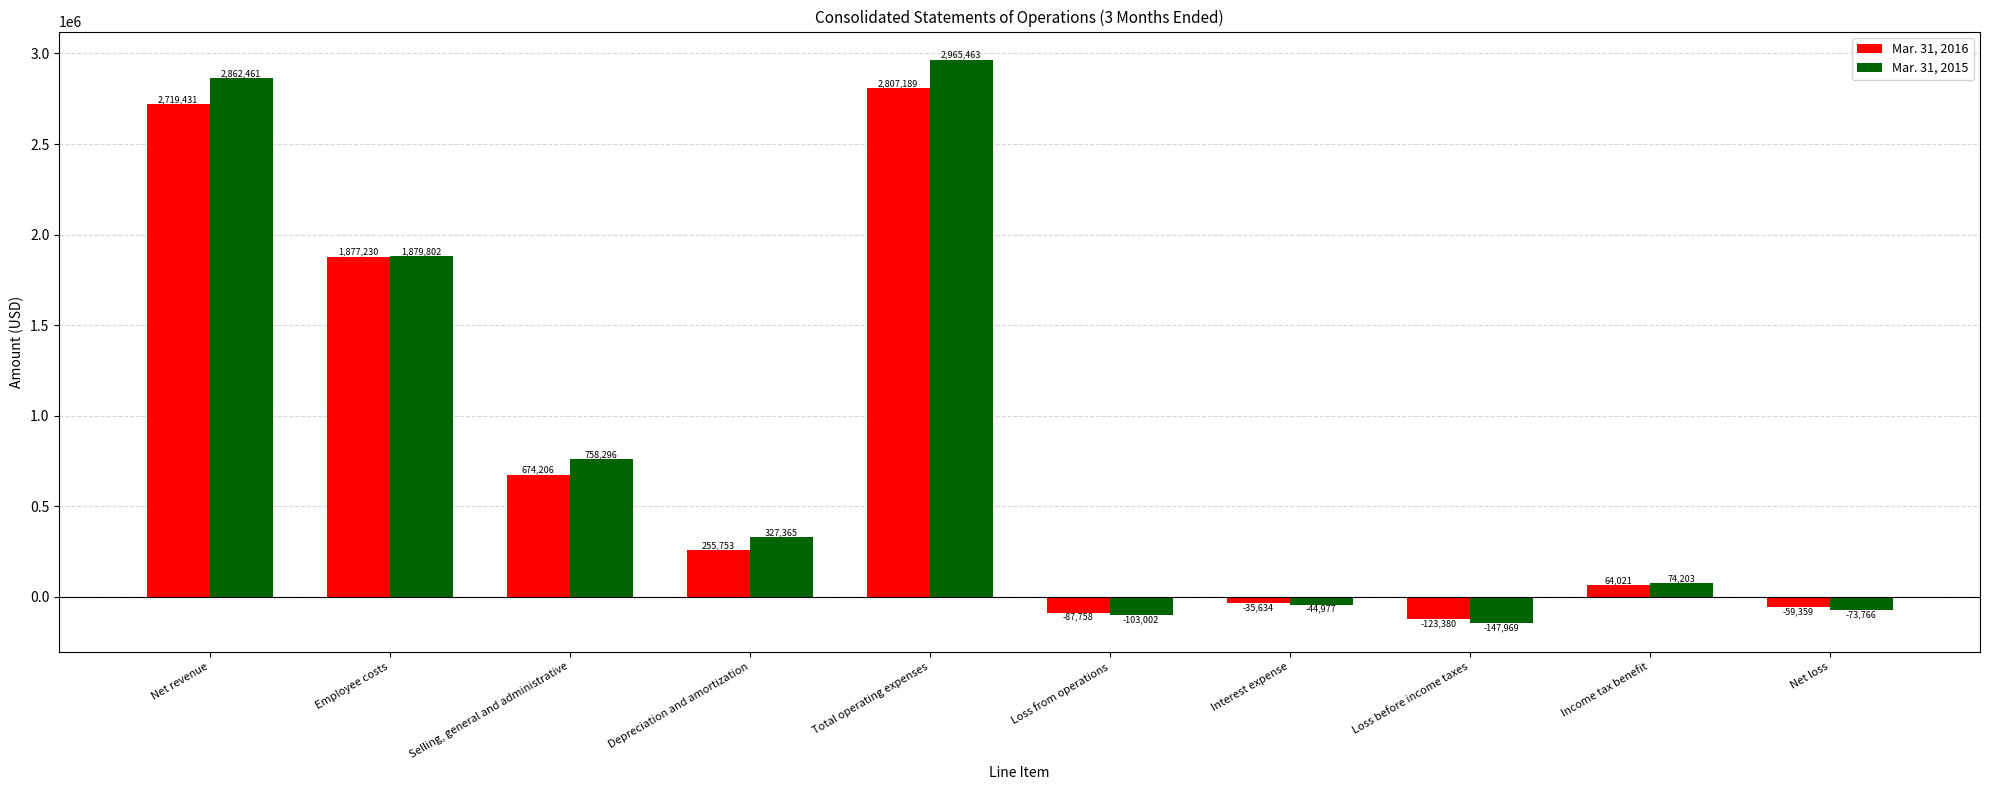

Is it true that Mar. 31, 2016 equals -123380 at Loss before income taxes?

True